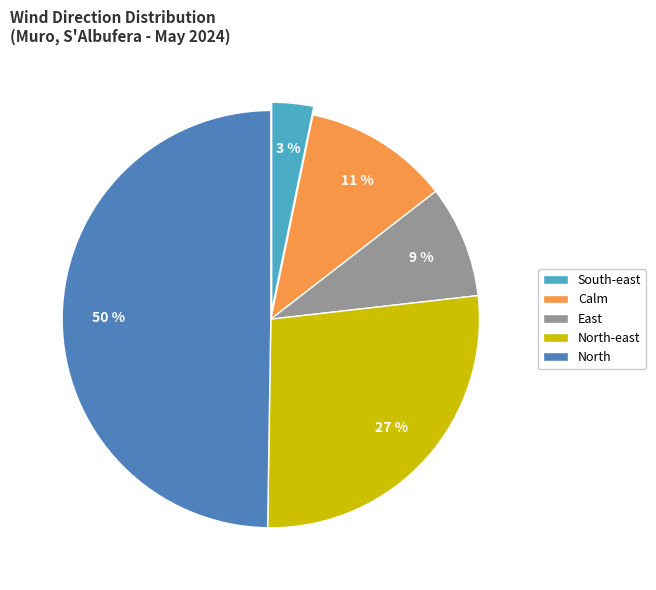

Which has a higher value, North or East?

North